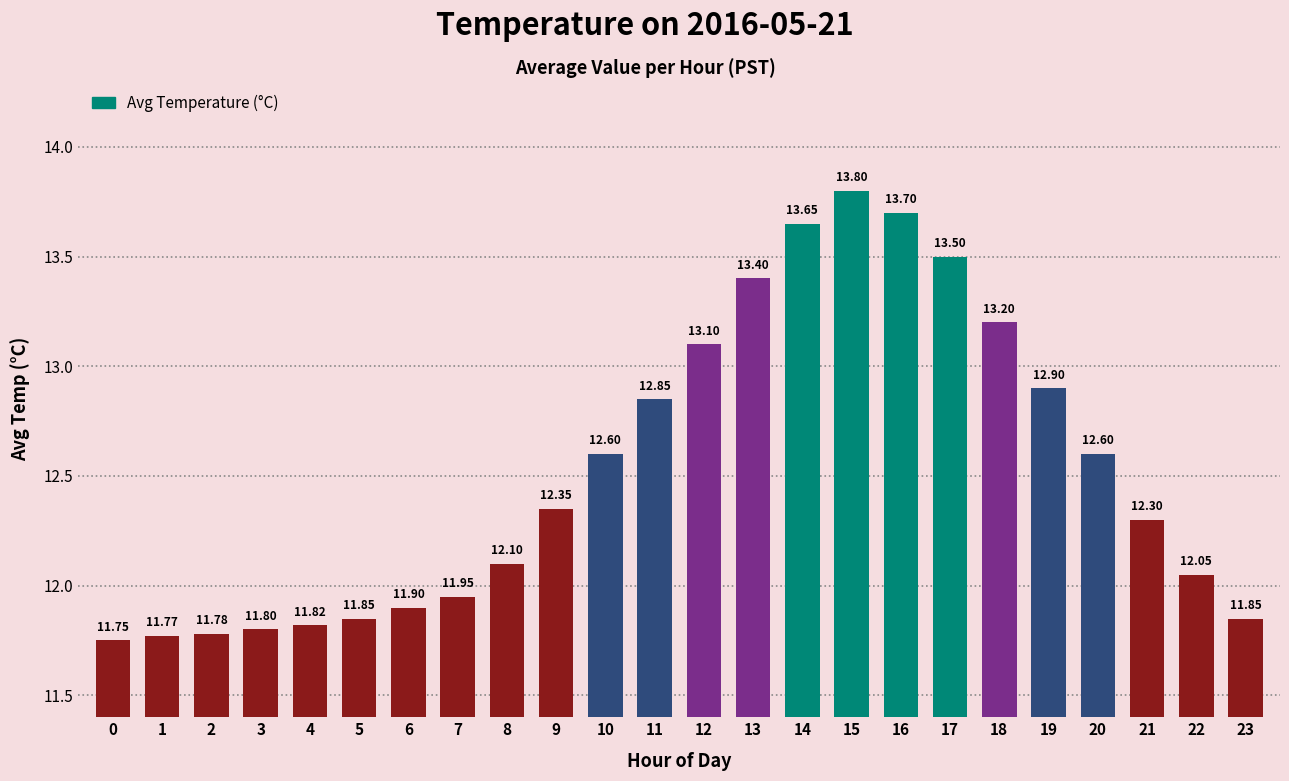

The value at 14 is 13.7. True or false?

True